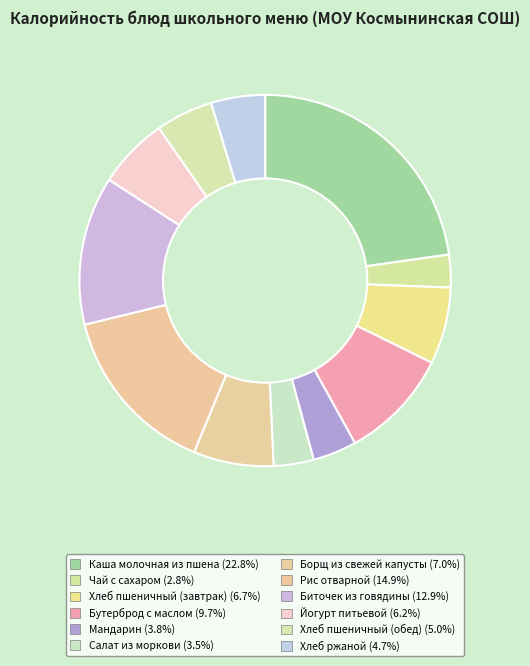

How many segments does this pie chart have?

12